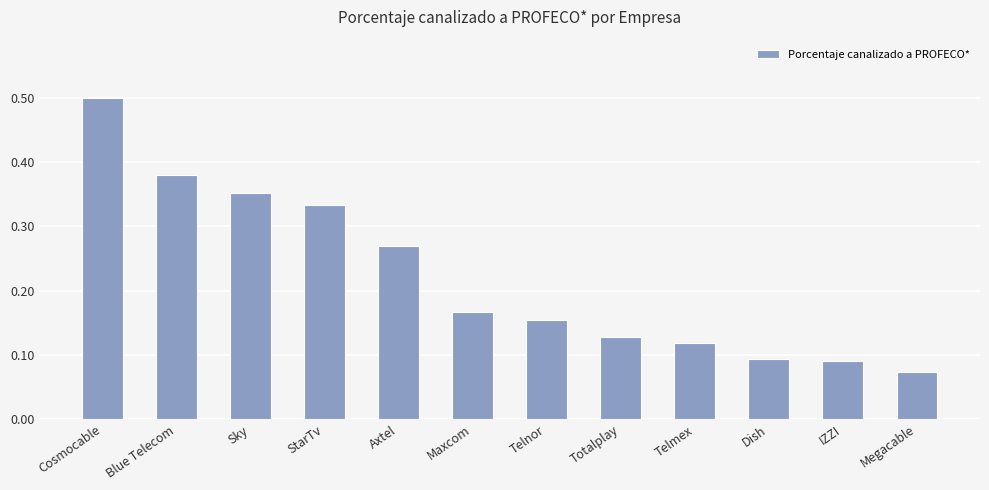

What is the label of the 8th bar from the right?

Axtel